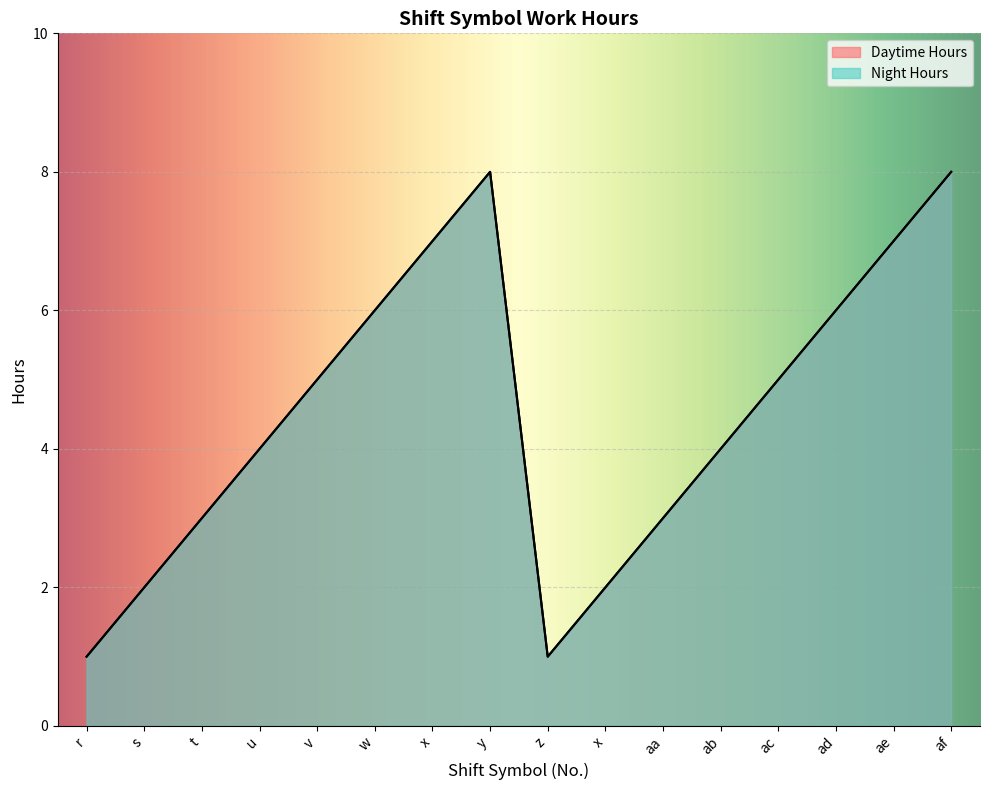

What is the label of the 16th point from the left?

af